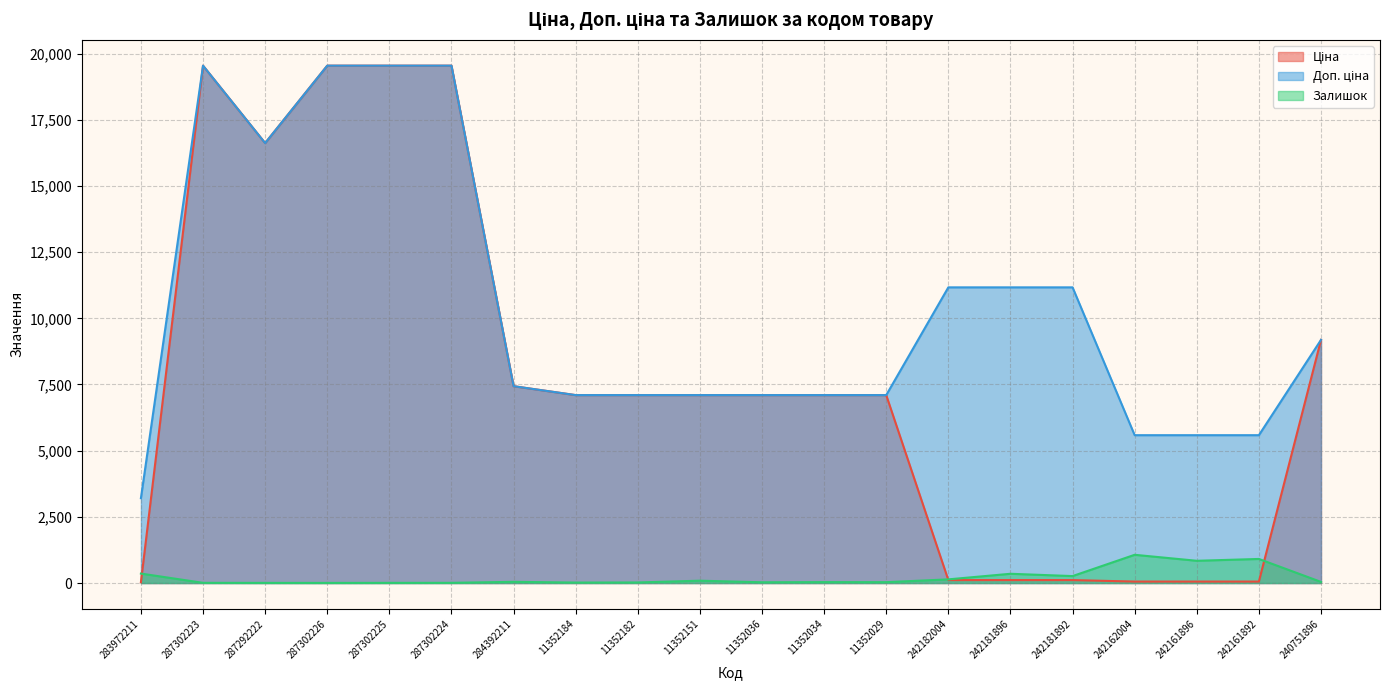

True or false: Доп. ціна and Ціна intersect in this chart.

False